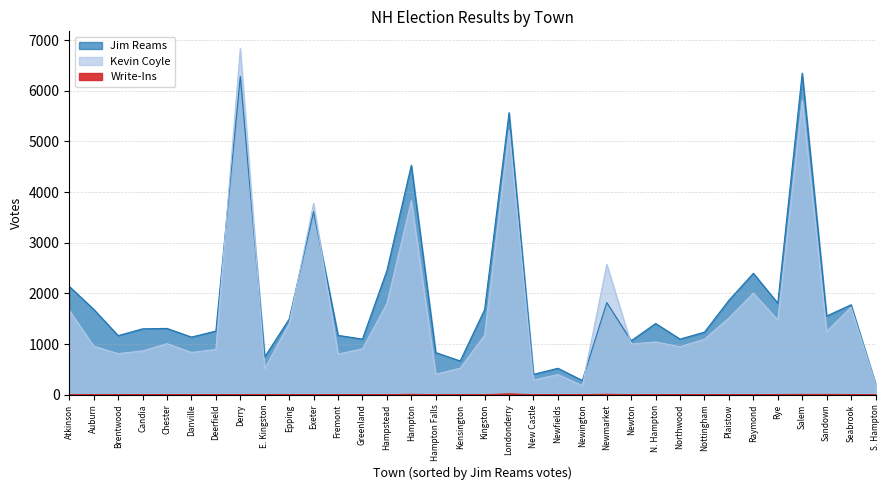

True or false: Write-Ins has a value of 0 at Kingston.

True